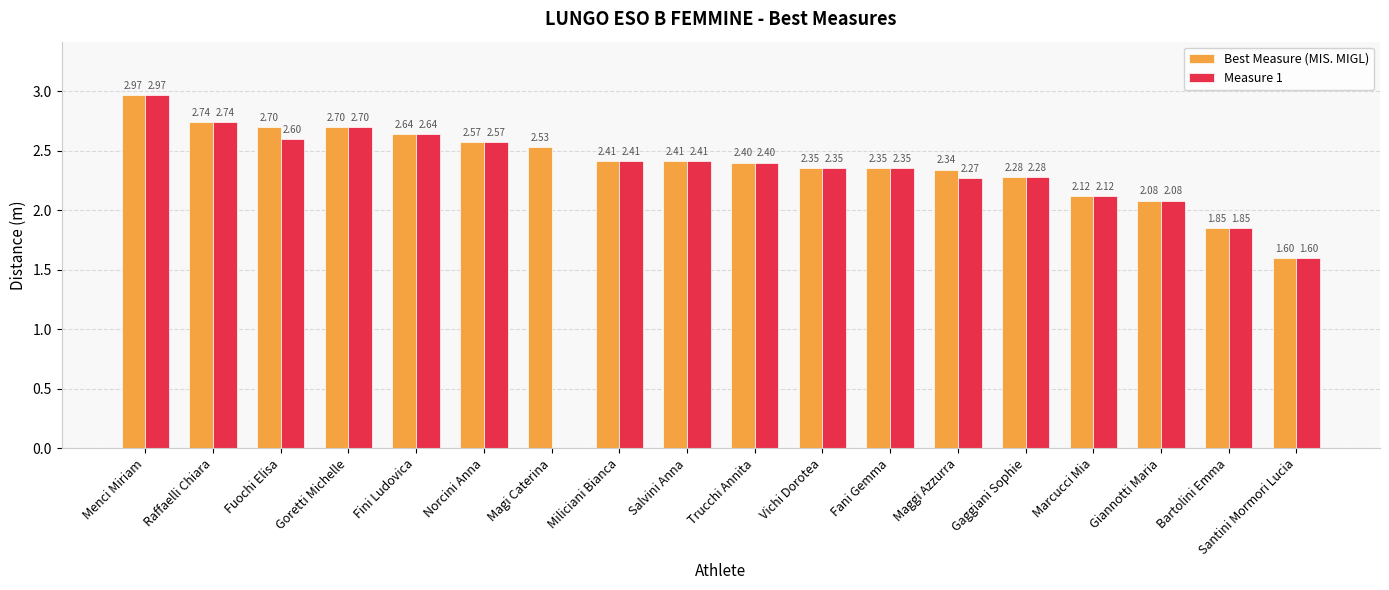

Is it true that Measure 1 equals 2.6 at Fuochi Elisa?

True